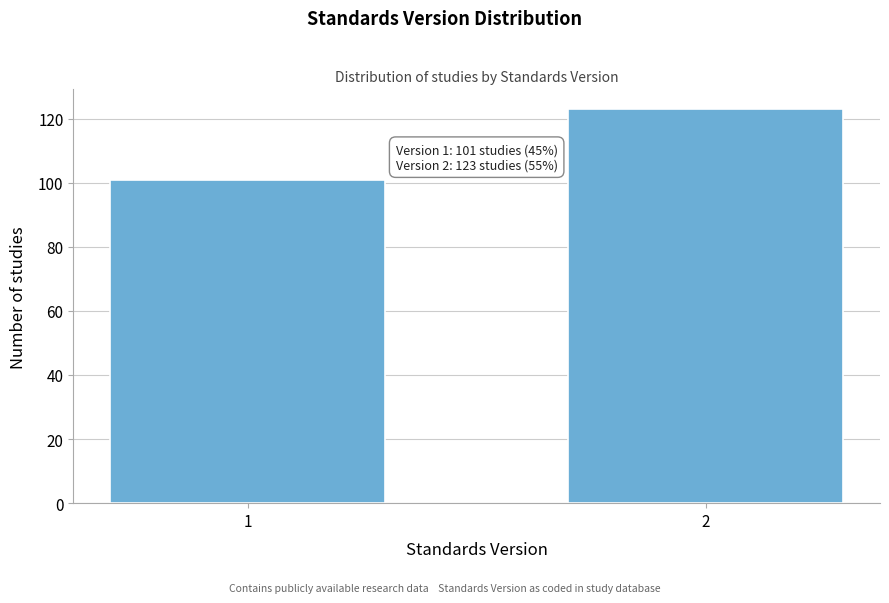

Reading left to right, extract all data points from this chart.

1=101	2=123